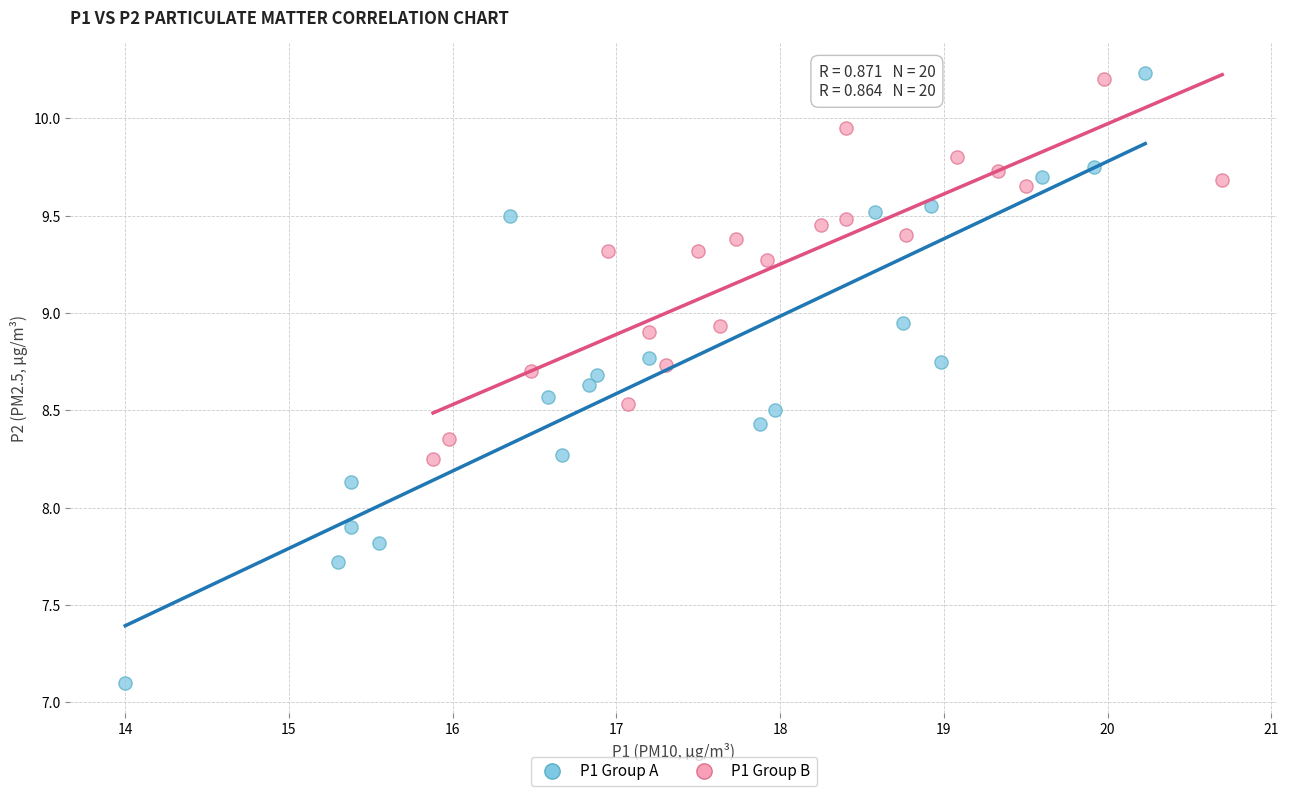

What are all the series names shown in the legend?

P1 Group A, P1 Group B